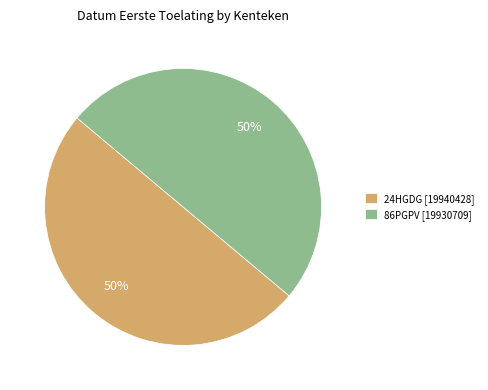

Do 86PGPV and 24HGDG together represent more than half of the pie?

Yes